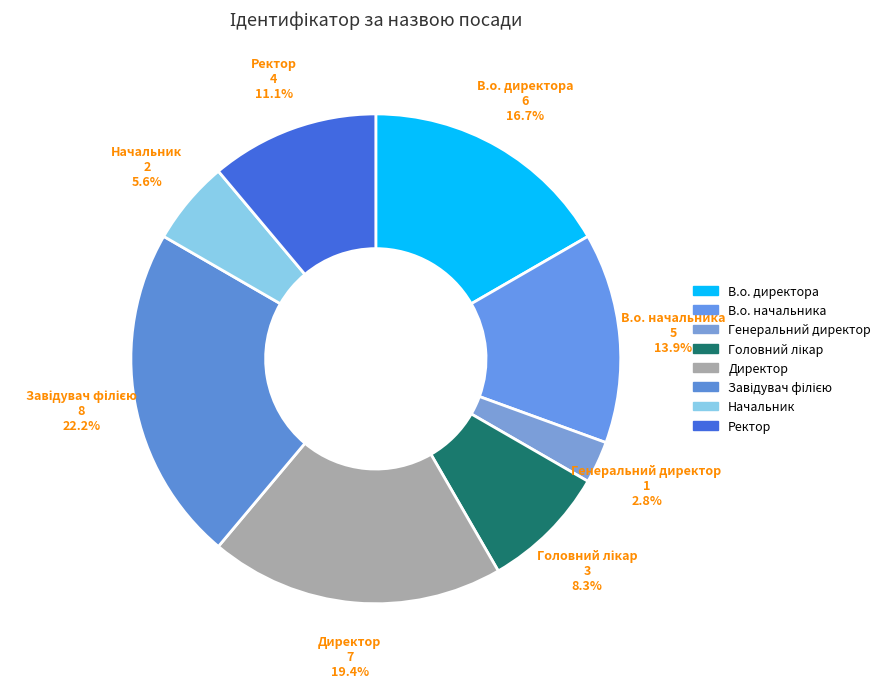

Which slice is the smallest?

Генеральний директор